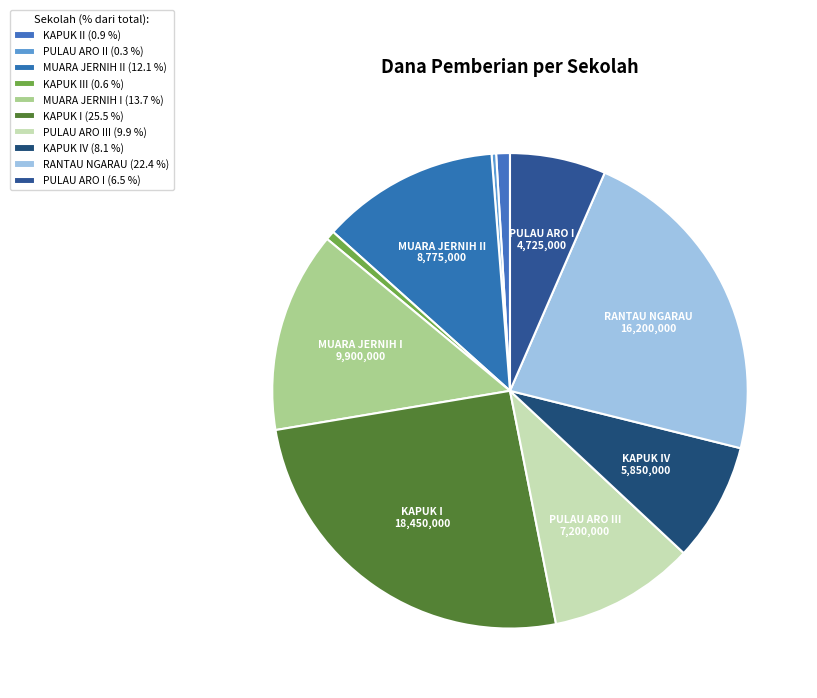

Does any single category account for the majority?

No